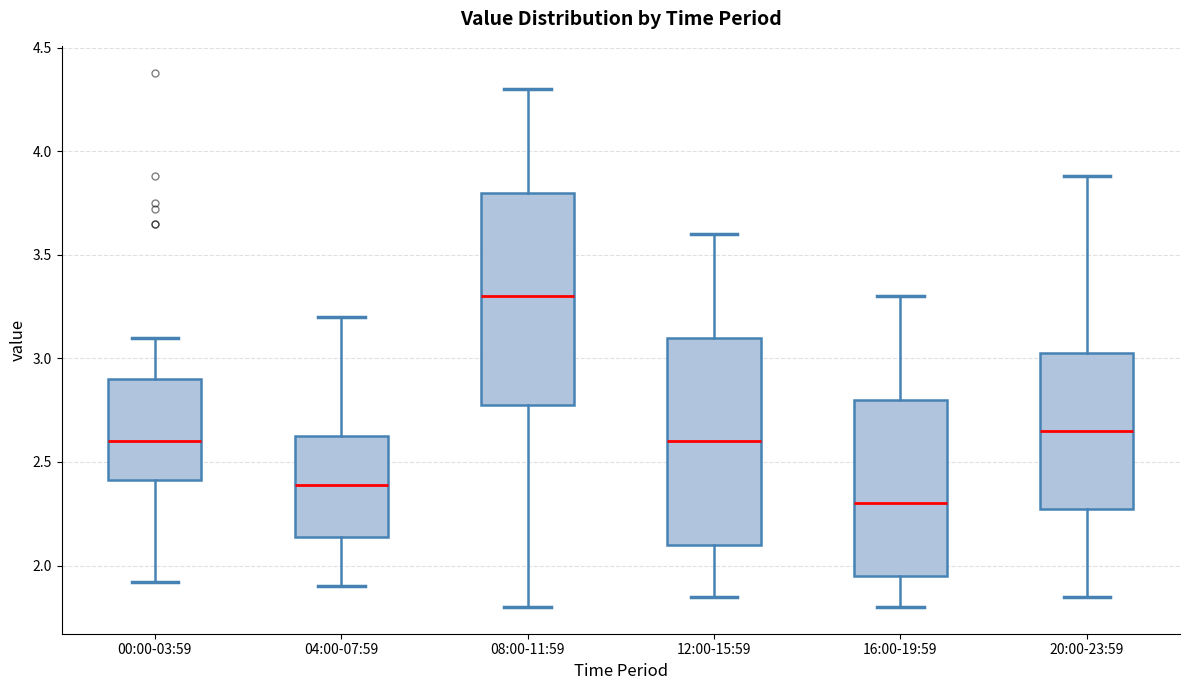

Reading left to right, transcribe this box plot: for each box, give where its median line is, the range the box spans, and where its two whiskers end, as read against the y-axis. The values are not printed on the chart, so give them approximately, as read against the axis.

00:00-03:59: median 2.60, box 2.40 to 2.90, whiskers 1.90 to 3.10
04:00-07:59: median 2.40, box 2.15 to 2.65, whiskers 1.90 to 3.20
08:00-11:59: median 3.30, box 2.80 to 3.80, whiskers 1.80 to 4.30
12:00-15:59: median 2.60, box 2.10 to 3.10, whiskers 1.85 to 3.60
16:00-19:59: median 2.30, box 1.95 to 2.80, whiskers 1.80 to 3.30
20:00-23:59: median 2.65, box 2.30 to 3.05, whiskers 1.85 to 3.90